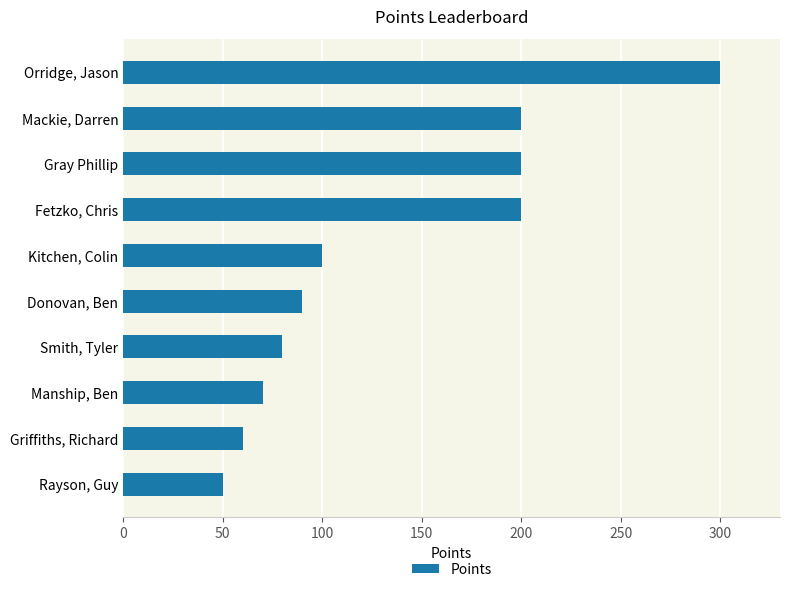

Is it true that the value at Griffiths, Richard is 60?

True